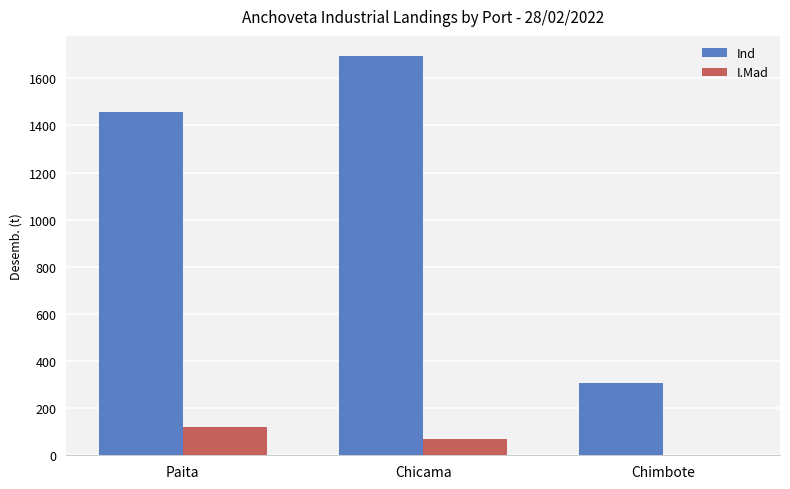

What is the greatest value displayed?

1695.2